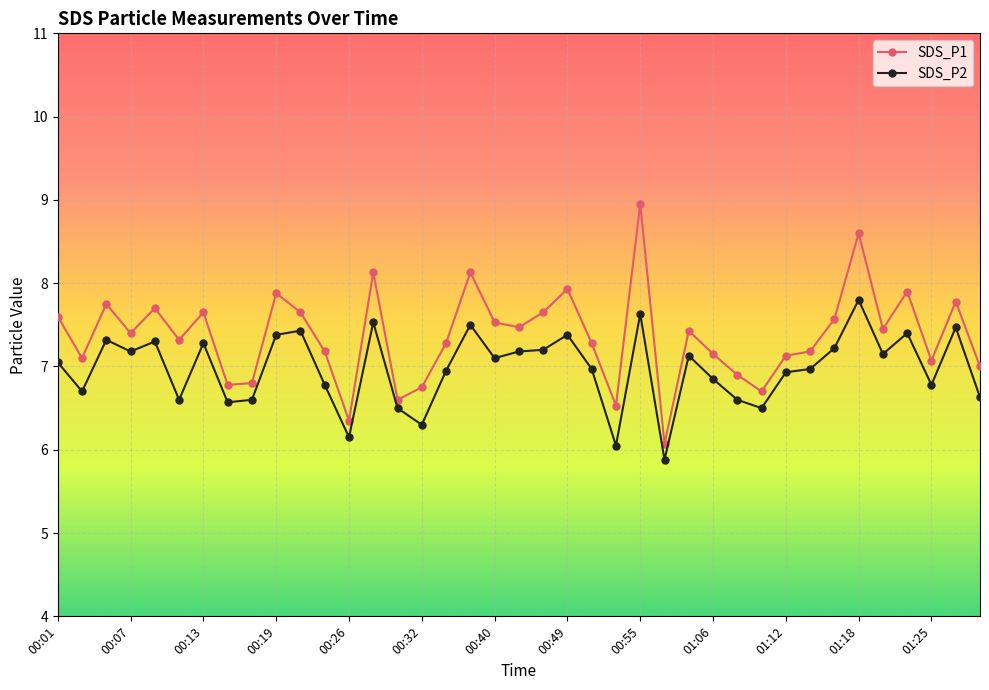

What is the value of the SDS_P1 point at the 22nd from the left?

7.9